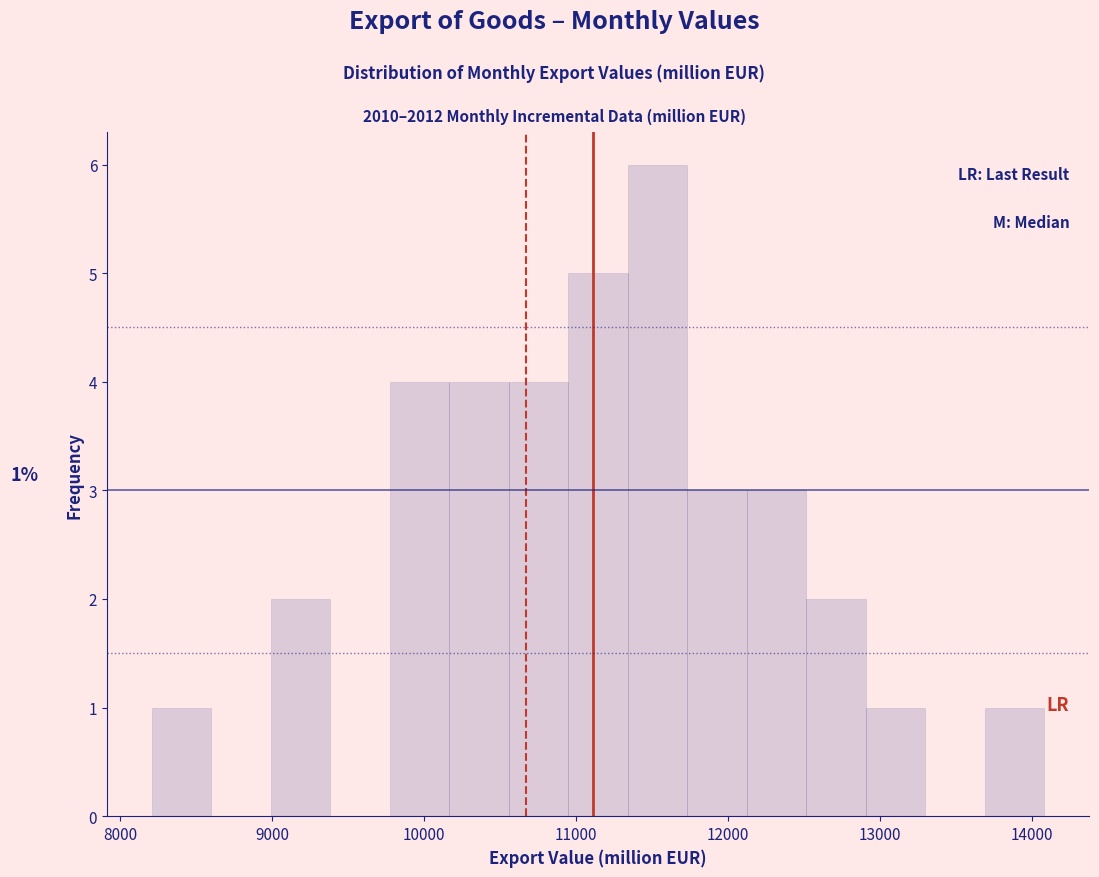

Around what value on the x-axis is the tallest bar? Give the approximate position of its centre, as read against the axis.

11500